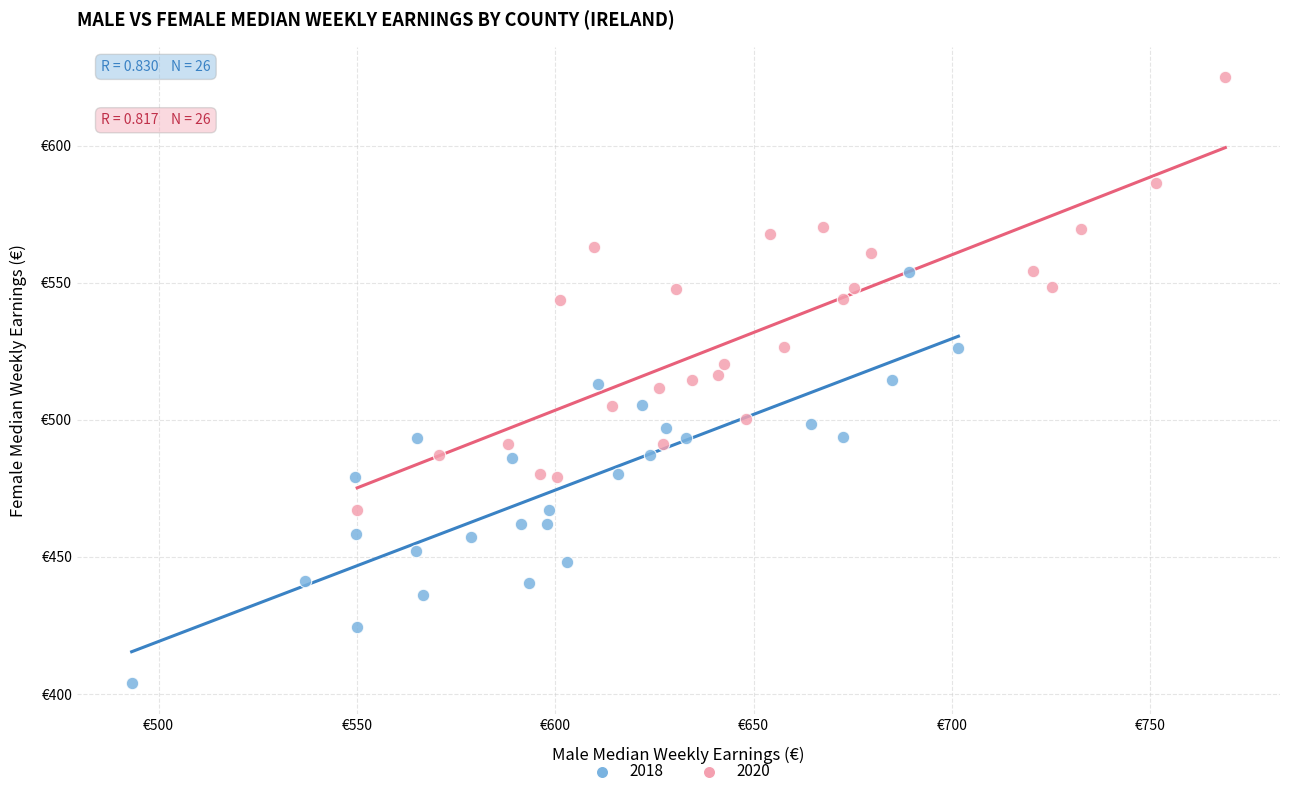

What are all the series names shown in the legend?

2018, 2020